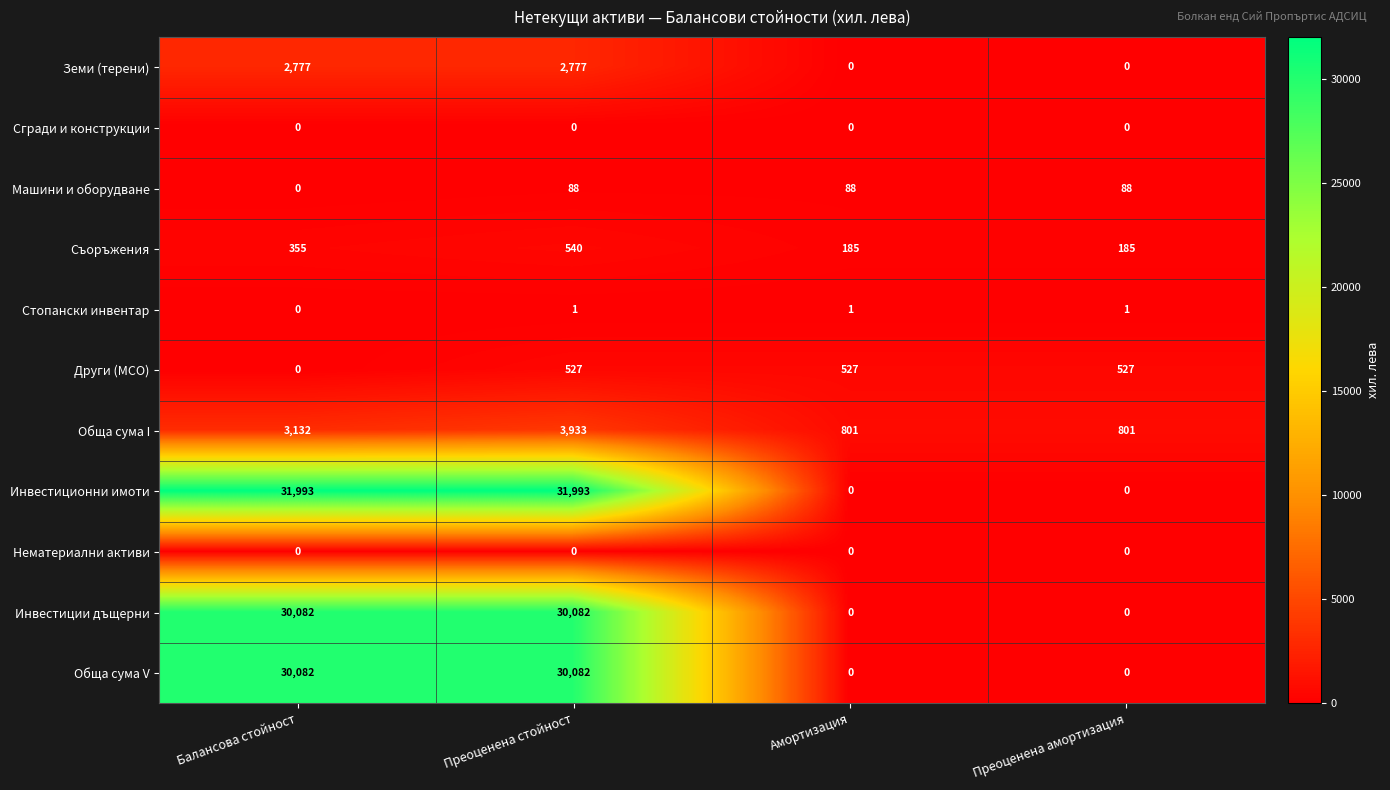

The Нематериални активи series shows 0 at Балансова стойност. True or false?

True